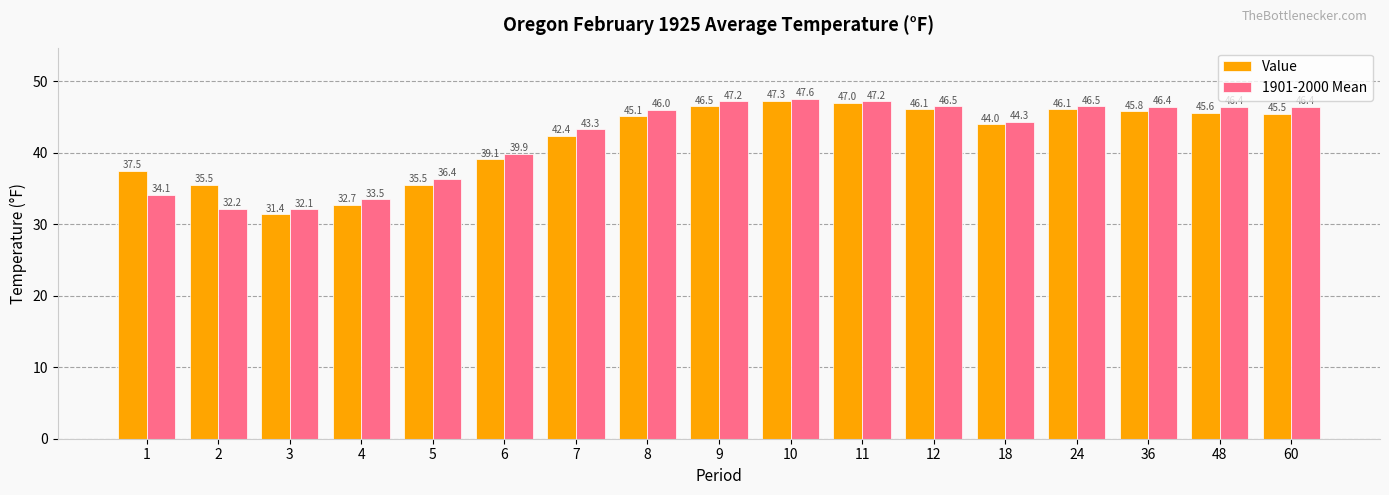

How many data points in 1901-2000 Mean are less than 46?

8